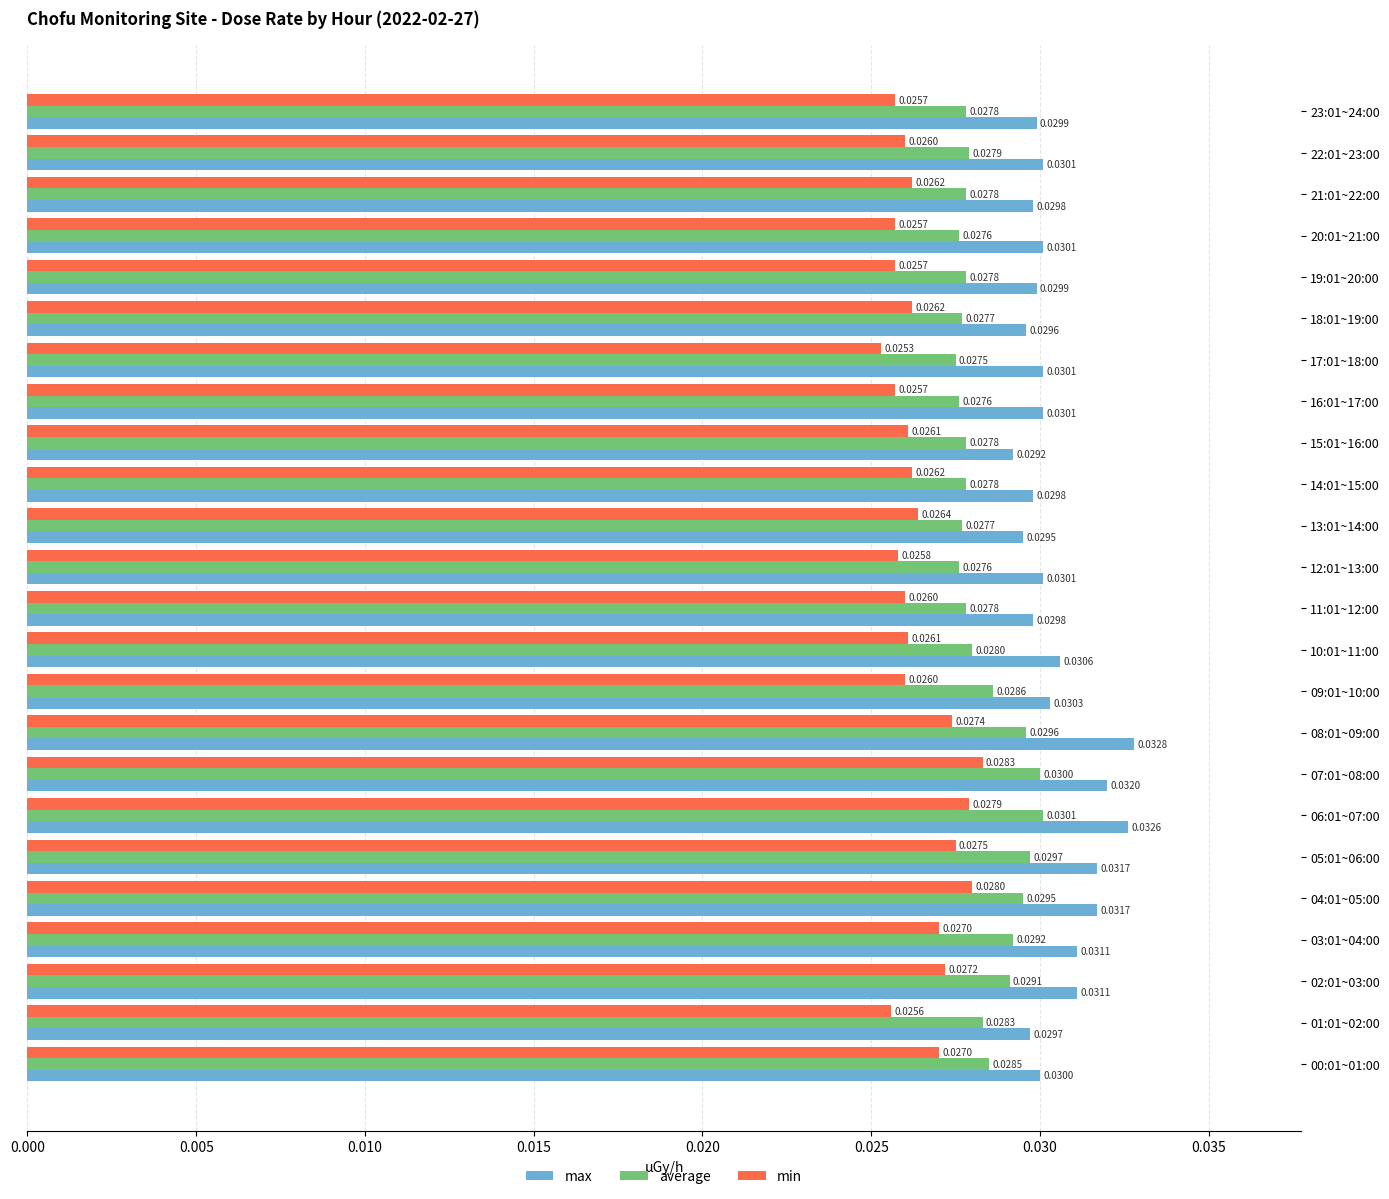

Between 22:01~23:00 and 06:01~07:00, which series saw the biggest shift?

max